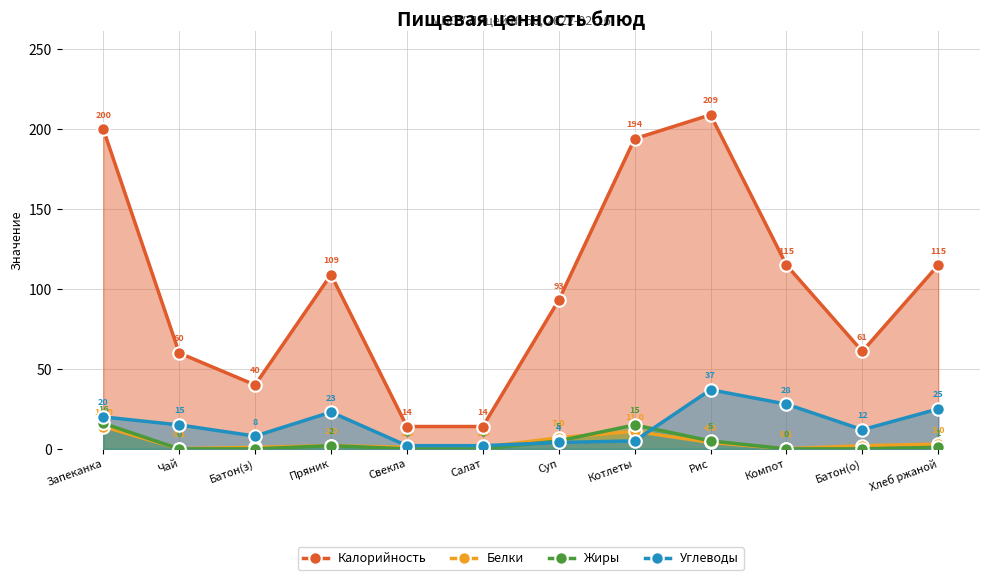

What is the value of the Белки point at the 1st from the left?

14.0